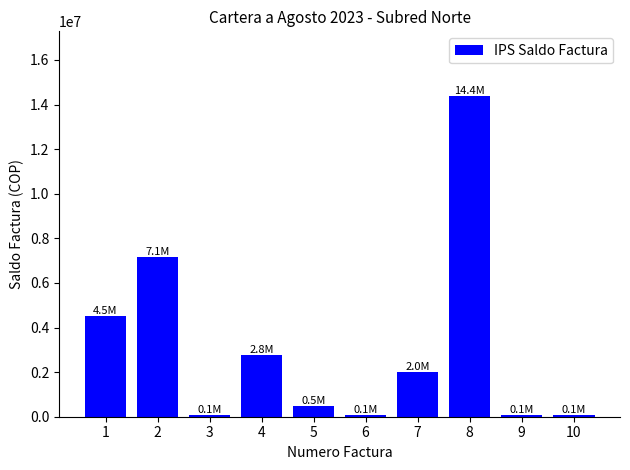

Which has a higher value, 6 or 8?

8